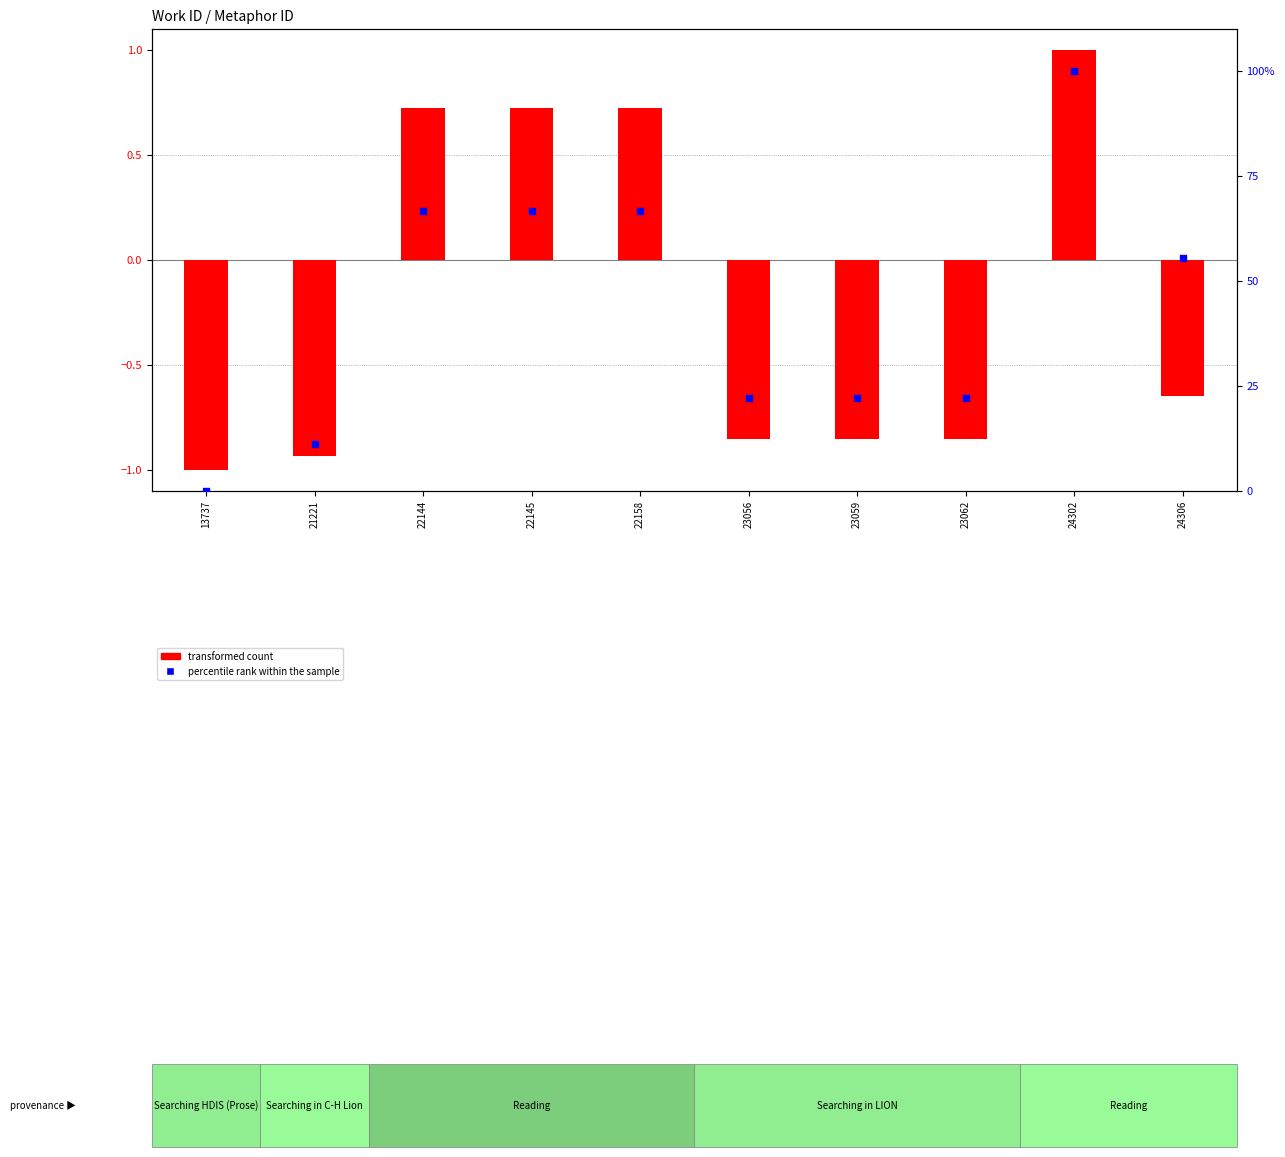

Which series contains the lowest Y value?

transformed count